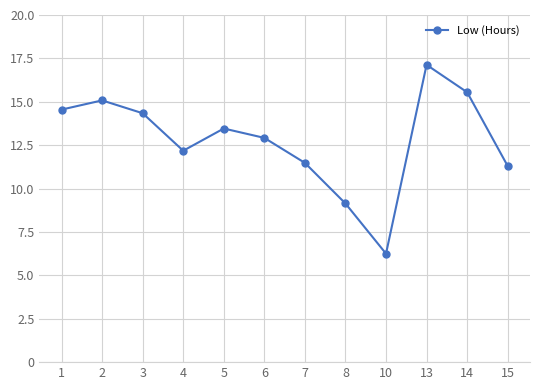

What is the average value?

12.8